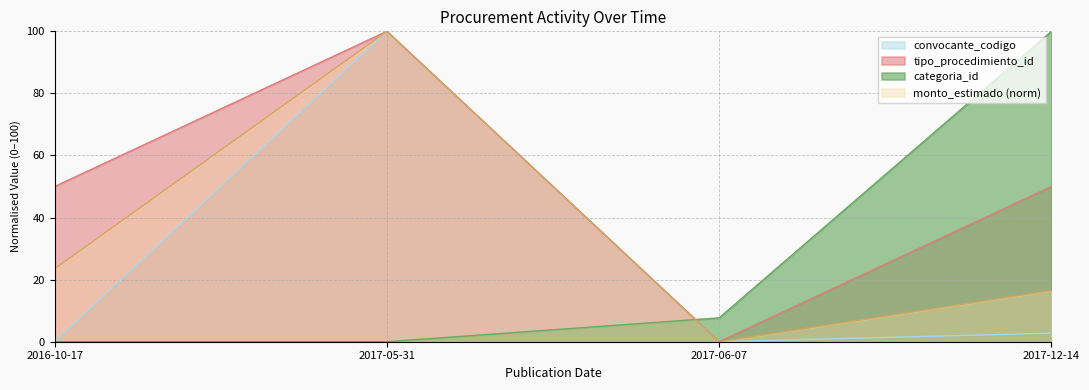

What is the approximate value of monto_estimado at 2017-12-14?

16.5